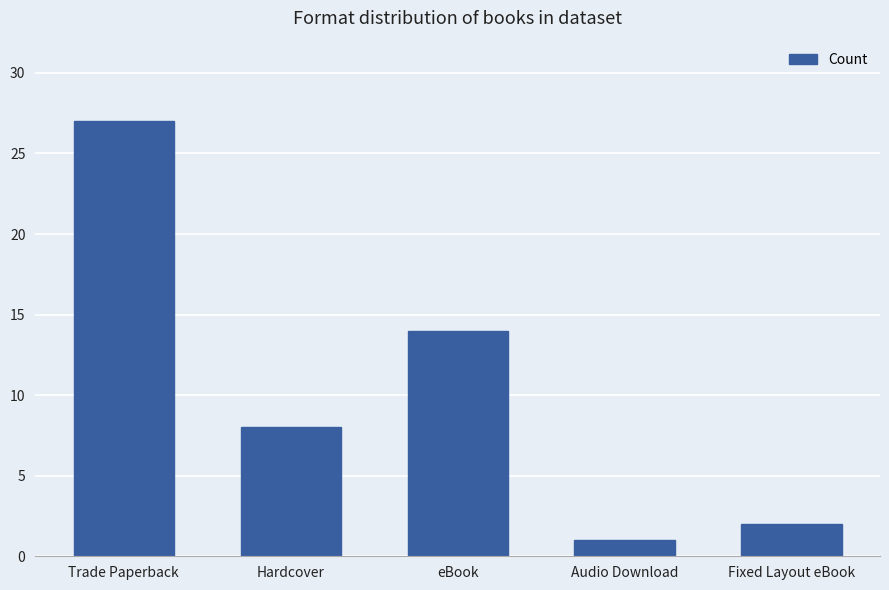

The value at Fixed Layout eBook is 3. True or false?

False